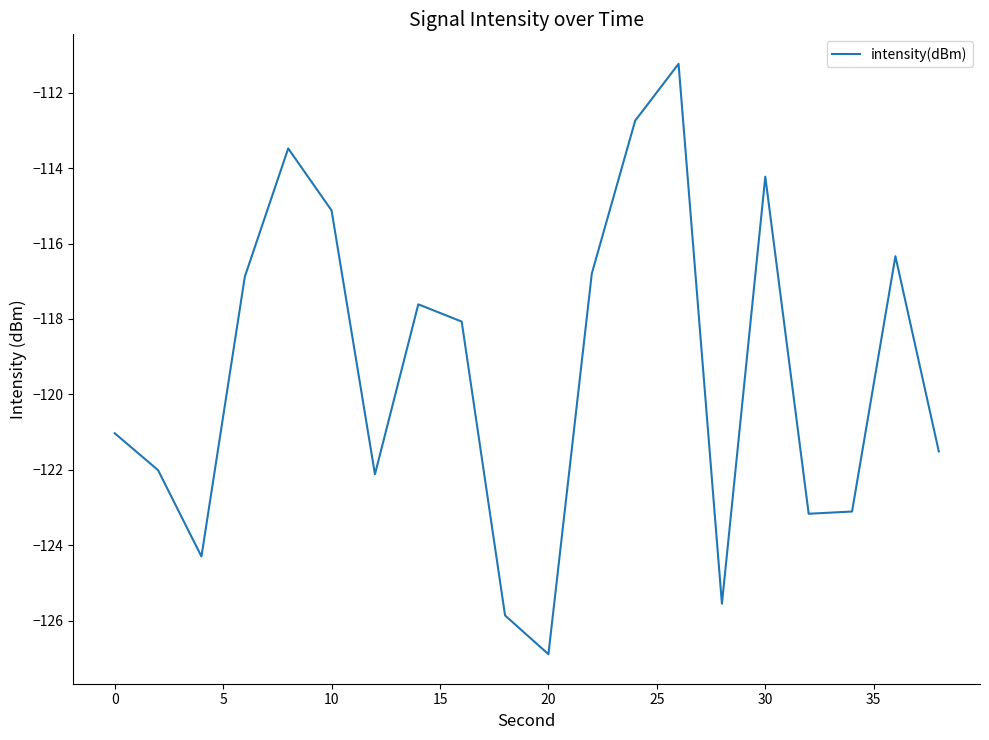

What is the greatest value displayed?

-111.2